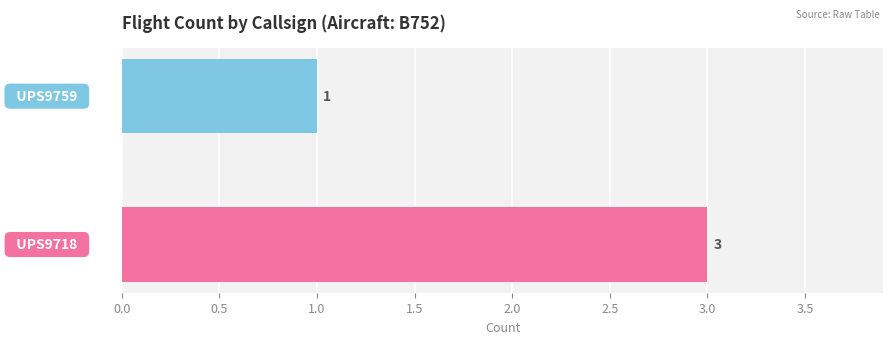

What is the greatest value displayed?

3